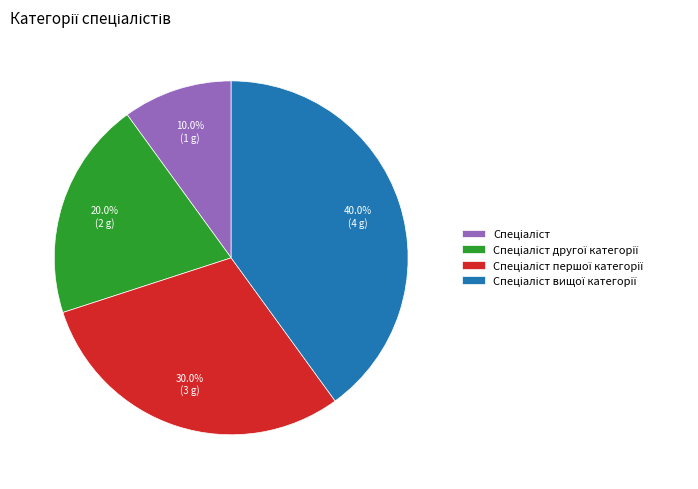

Does any single category account for the majority?

No